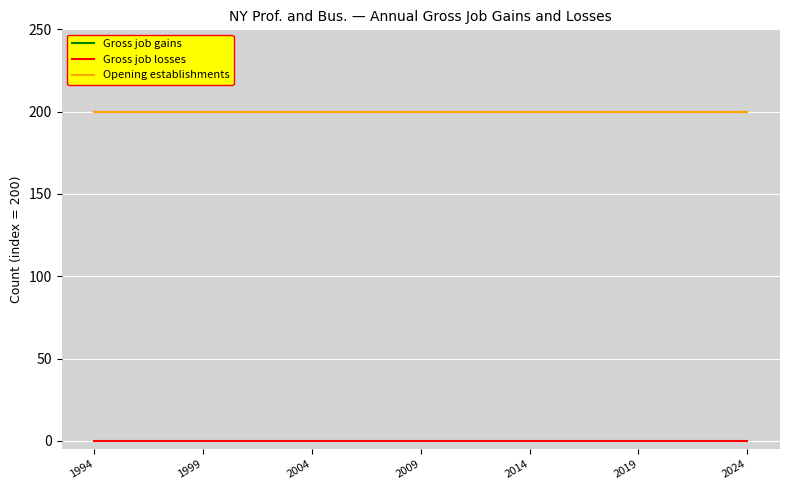

What are all the series names shown in the legend?

Gross job gains, Gross job losses, Opening establishments